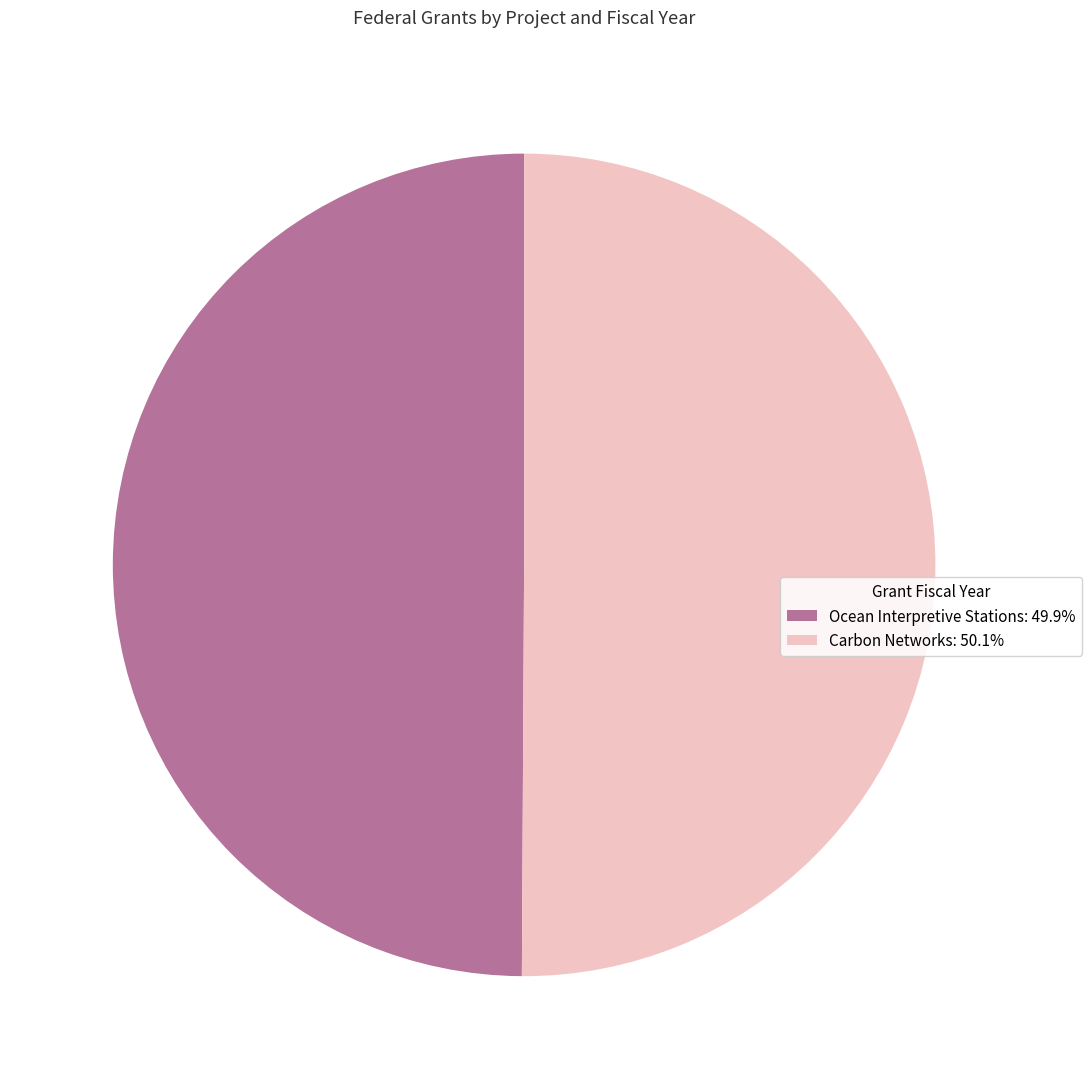

What is the ratio of the value at Carbon Networks: 50.1% to the value at Ocean Interpretive Stations: 49.9%?

1.0